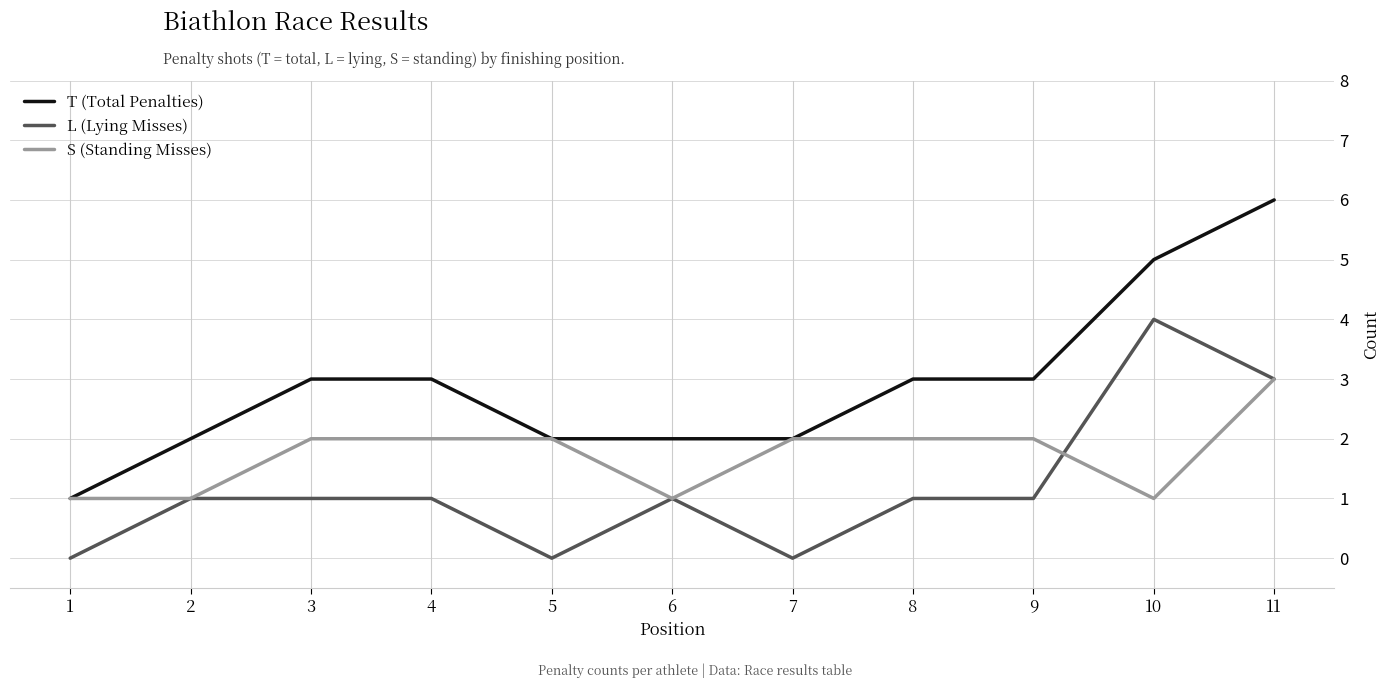

Reading left to right, list all the values displayed in this chart.

T (Total Penalties): 1=1	2=2	3=3	4=3	5=2	6=2	7=2	8=3	9=3	10=5	11=6
L (Lying Misses): 1=0	2=1	3=1	4=1	5=0	6=1	7=0	8=1	9=1	10=4	11=3
S (Standing Misses): 1=1	2=1	3=2	4=2	5=2	6=1	7=2	8=2	9=2	10=1	11=3